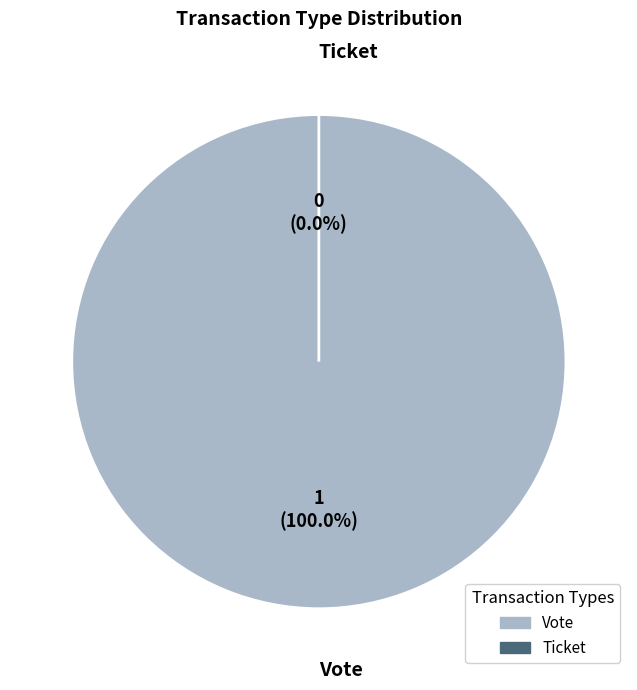

Is there a majority slice in this chart?

Yes